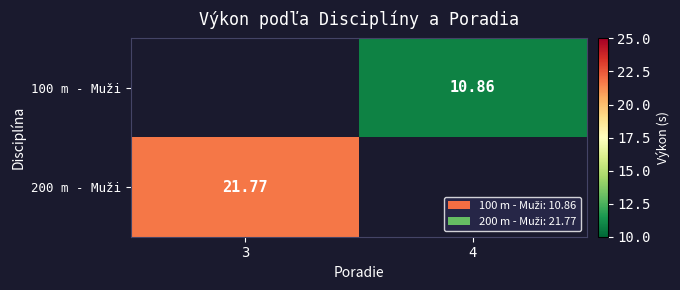

What is the lowest value of the 200 m - Muži series?

21.8